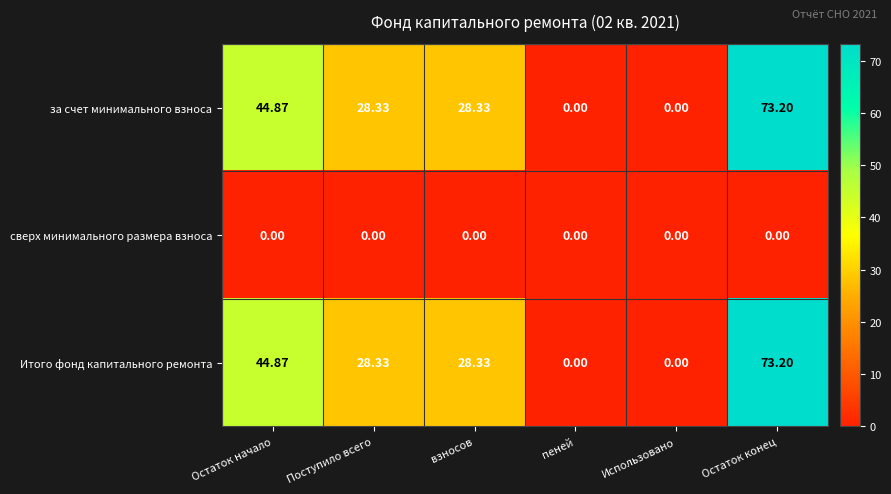

At which category is the sum across all series the highest?

Остаток конец